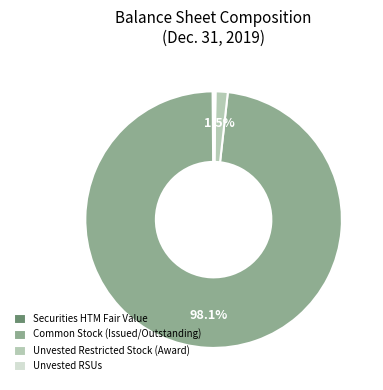

Which category has the biggest portion of the pie?

Common Stock (Issued/Outstanding)